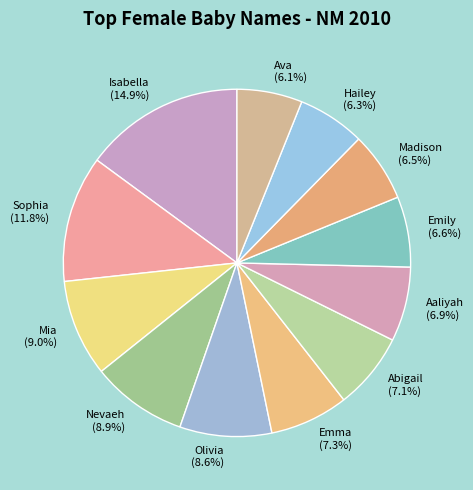

How many slices are in this pie chart?

12